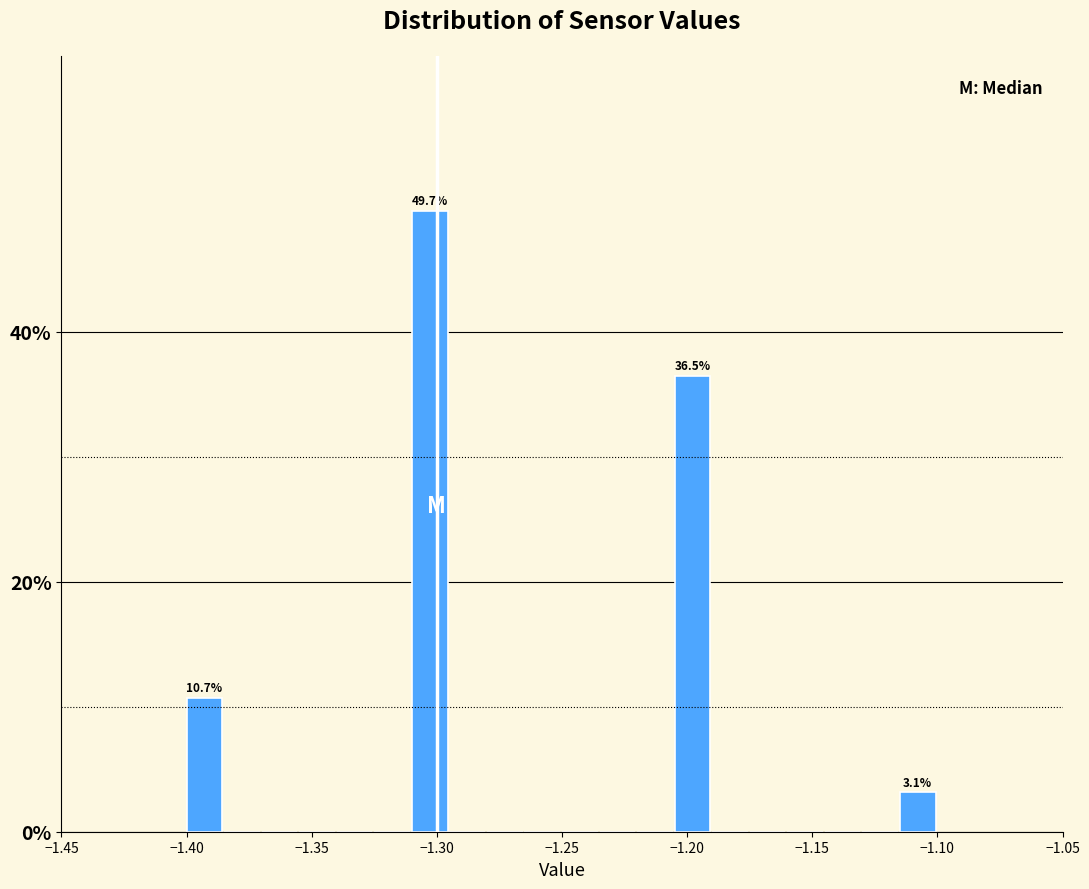

Around what value on the x-axis is the tallest bar? Give the approximate position of its centre, as read against the axis.

-1.305